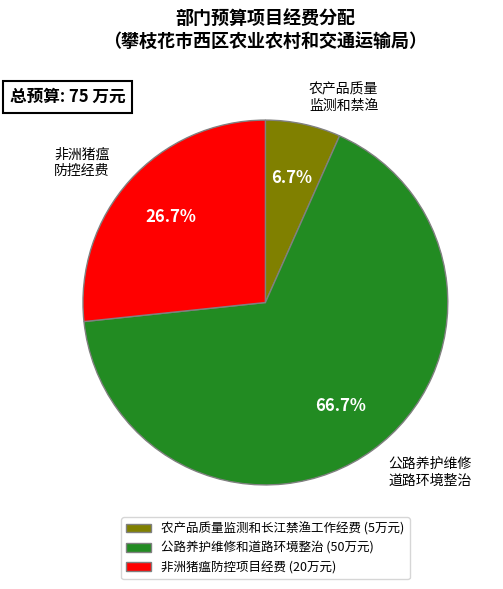

Does 非洲猪瘟防控项目经费 represent more than half of the total?

No